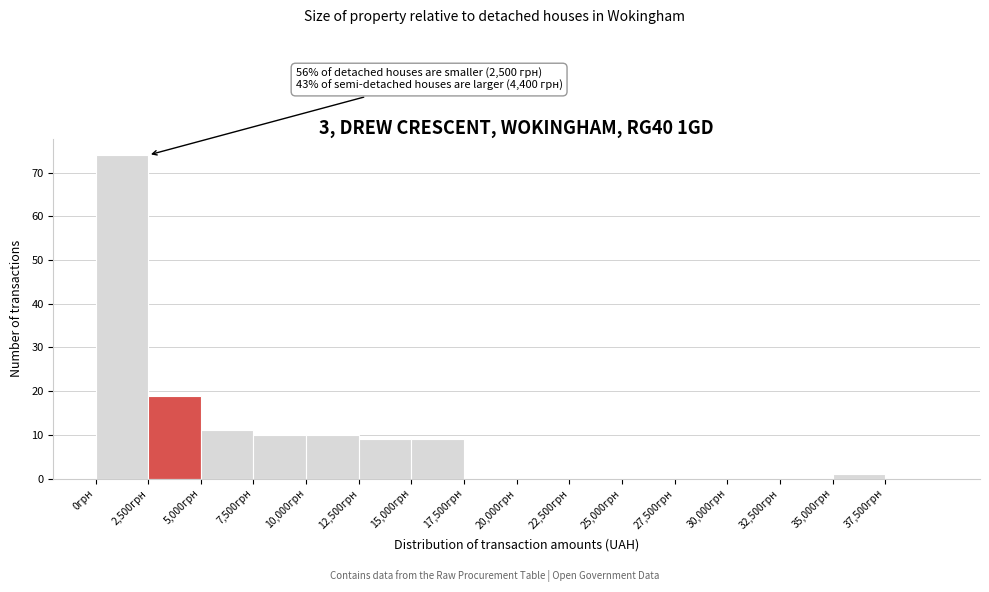

Over which range of the x-axis is the bar tallest?

0 to 2500